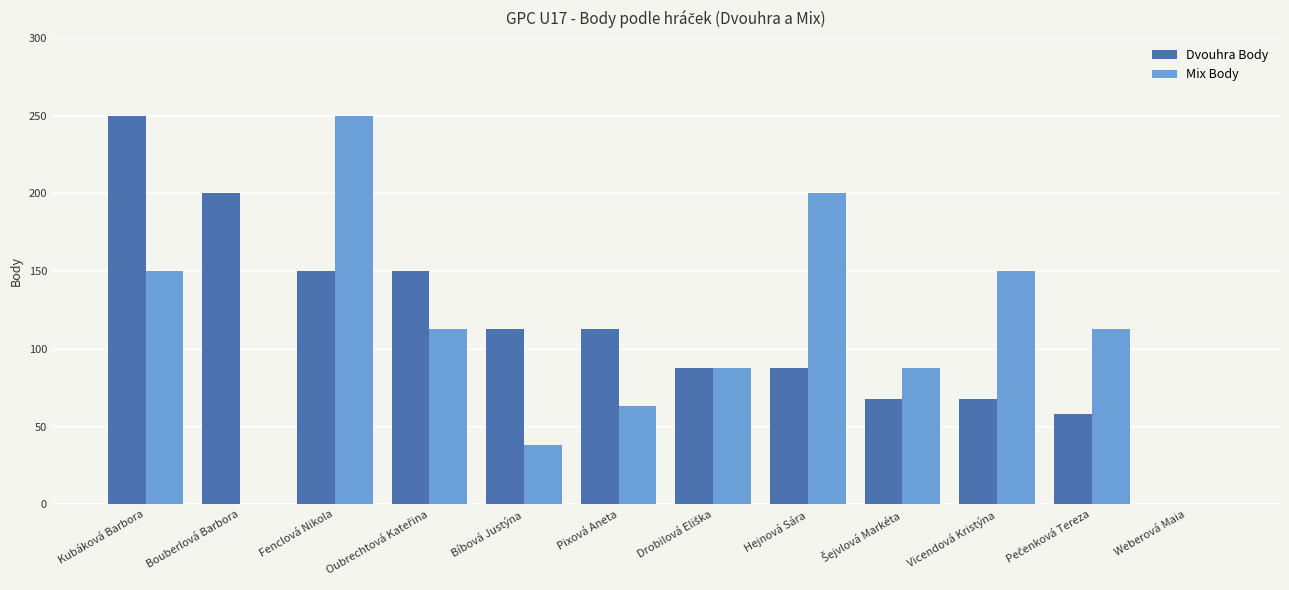

What is the spread (max minus min) of values at Bíbová Justýna?

75